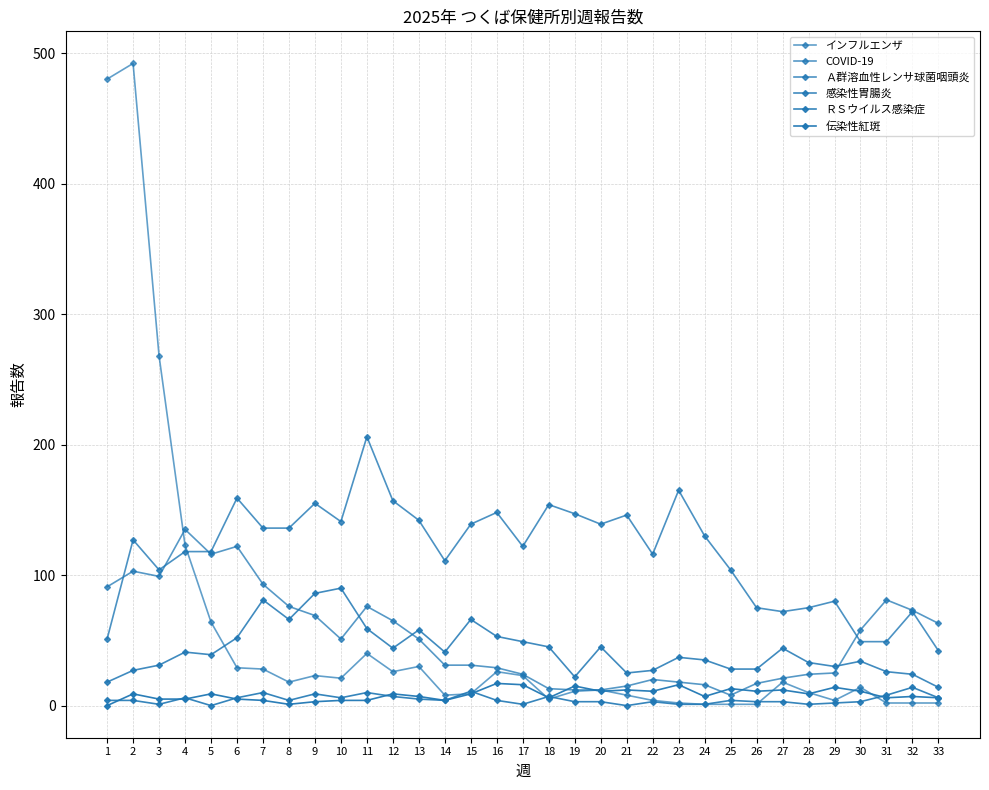

Does the chart have visible grid lines?

Yes